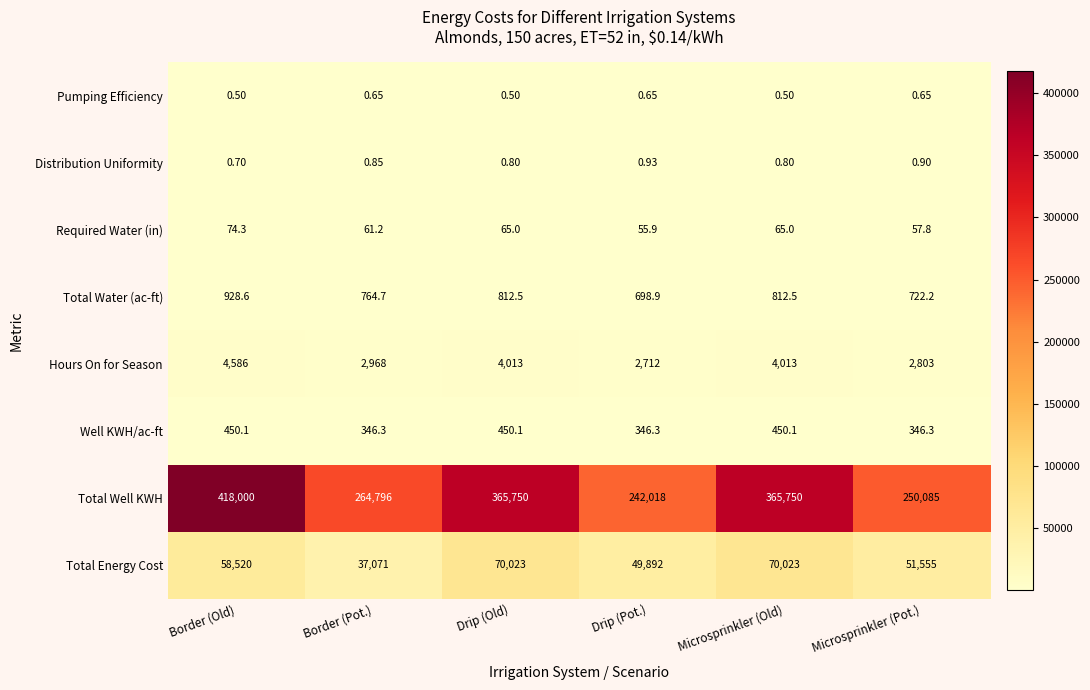

Which series changed the most between Drip (Pot.) and Microsprinkler (Old)?

Total Well KWH